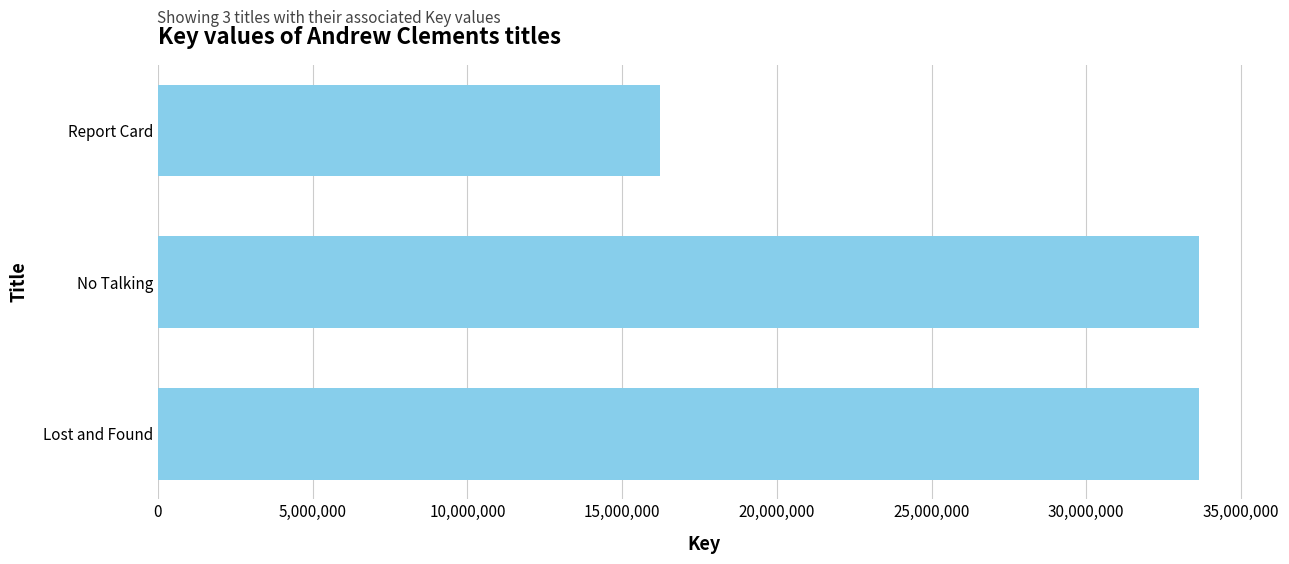

How many values are below 33633402?

1